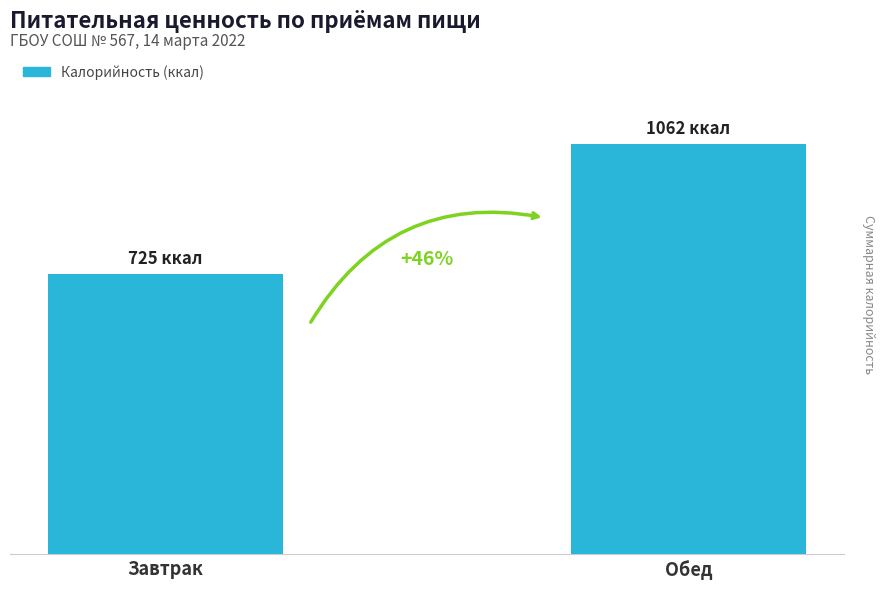

How many values are between 725 and 1062?

2